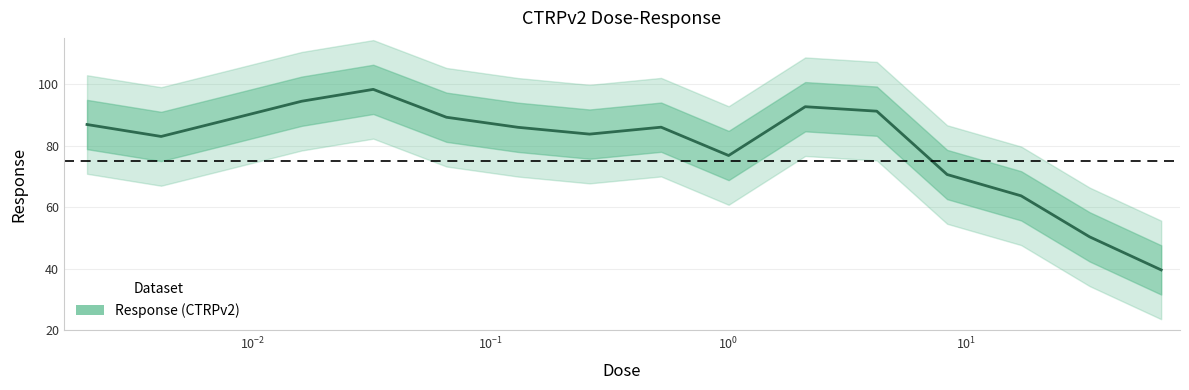

How many lines are shown in the chart?

1